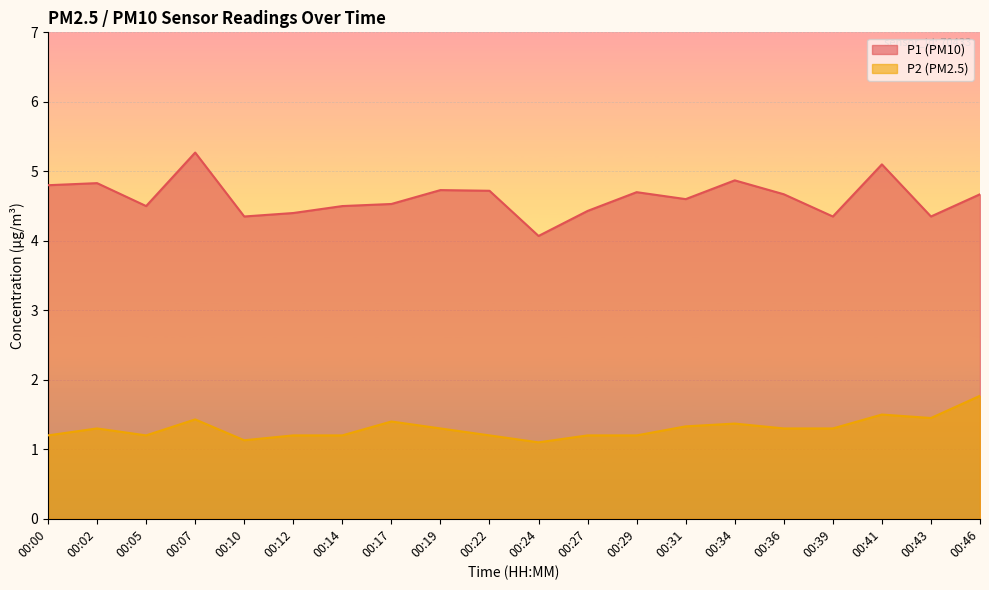

True or false: P2 and P1 intersect in this chart.

False